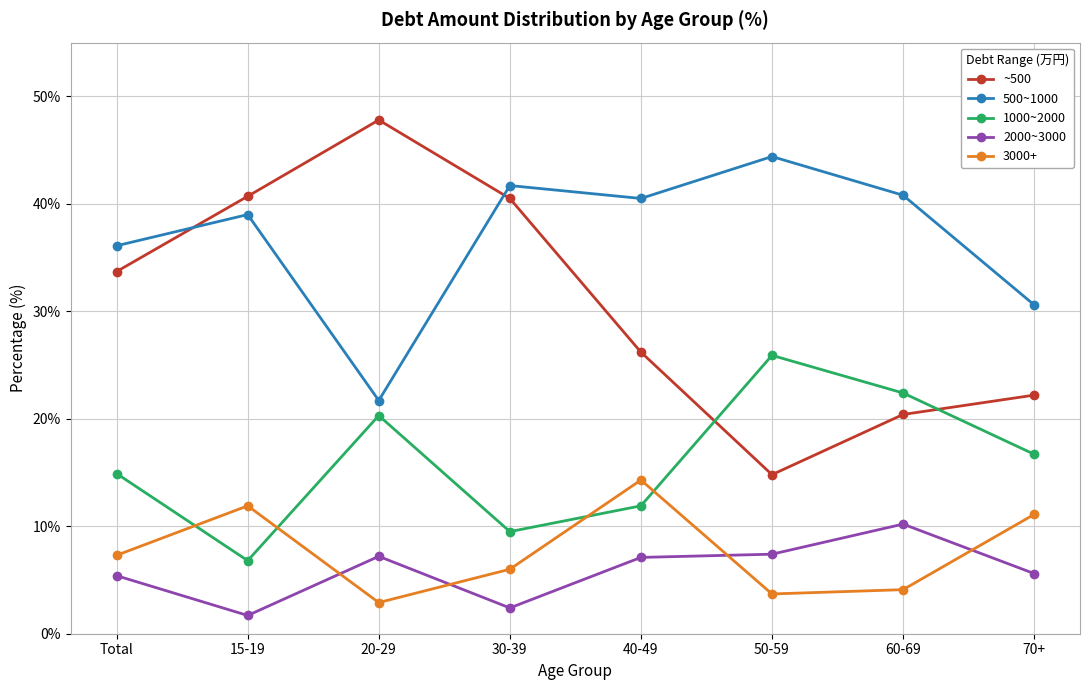

True or false: 500~1000 and 2000~3000 cross at least once.

False